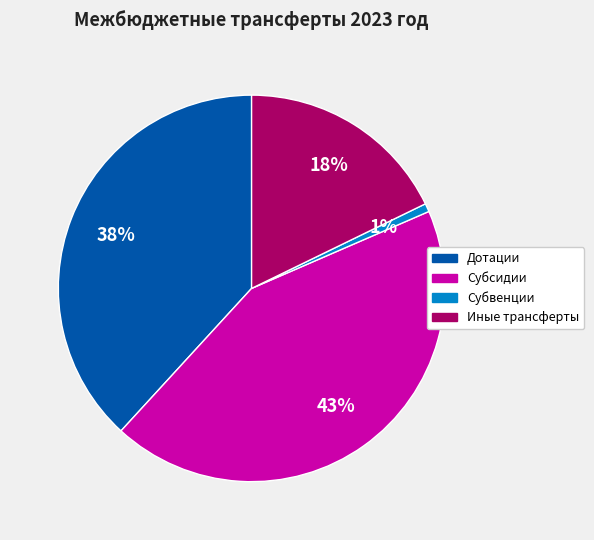

Is it true that Субсидии is 43% of the pie?

True